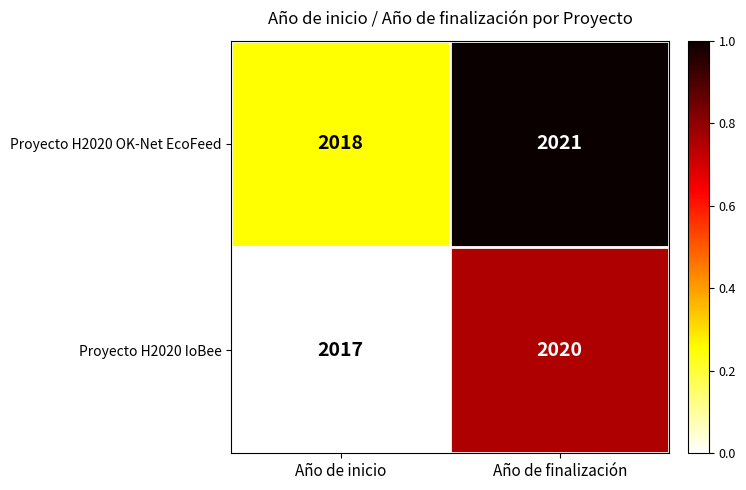

What is the sum of the Proyecto H2020 IoBee values at Año de finalización and Año de inicio?

4037